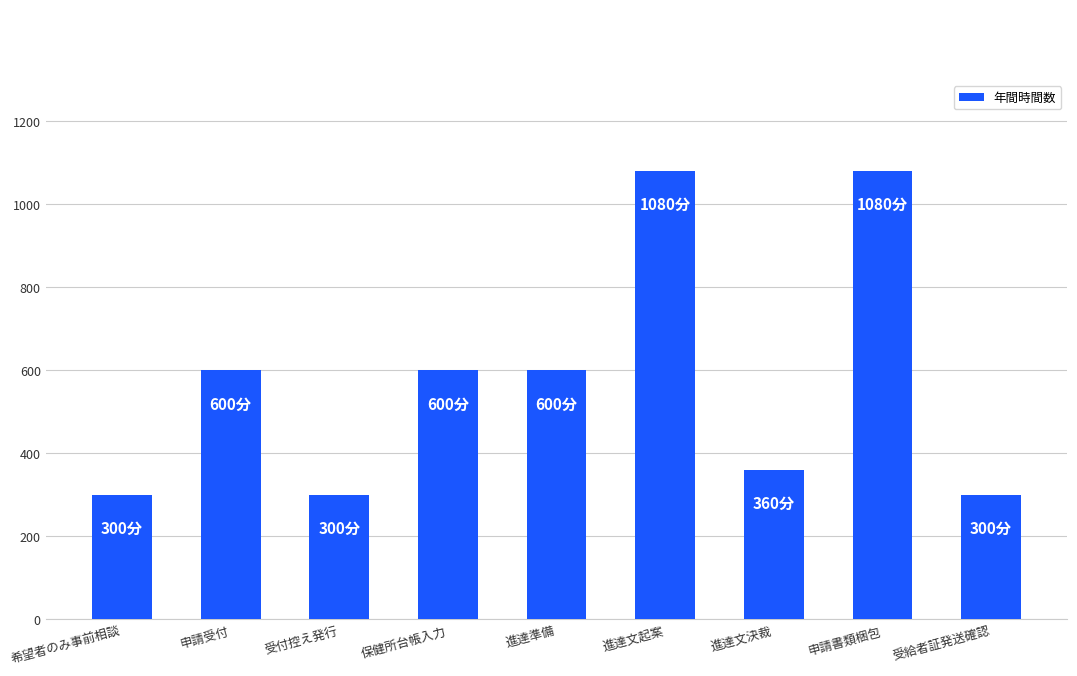

What is the label of the 5th bar from the left?

進達準備